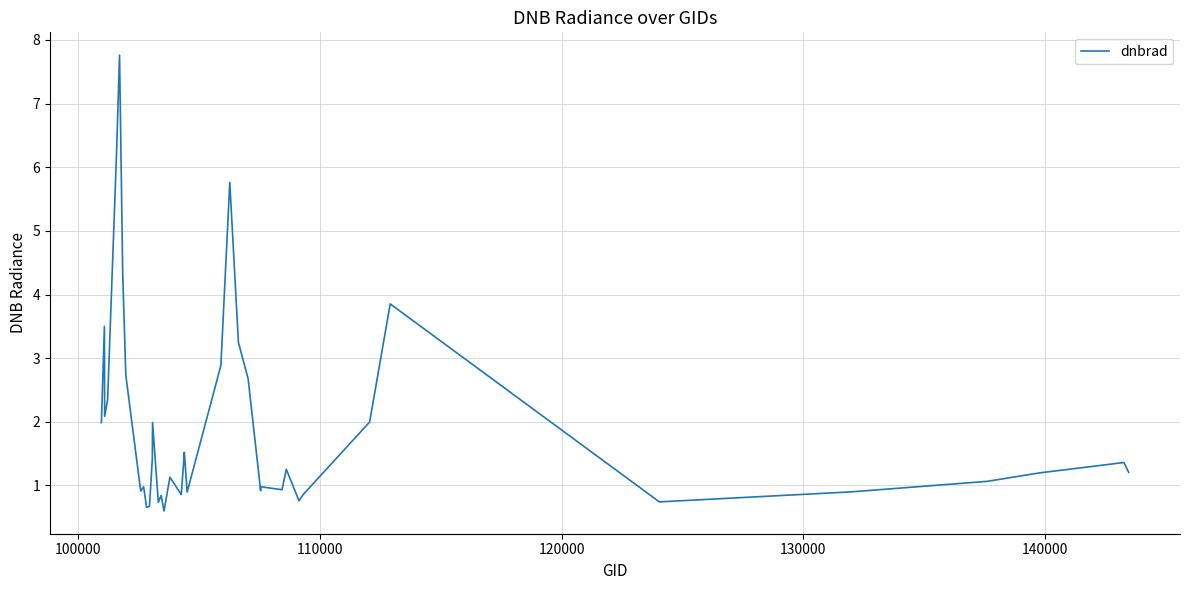

Reading left to right, transcribe all the data shown in this chart.

2.0	3.5	2.1	2.3	6.2	7.8	4.3	2.7	0.9	1.0	0.7	0.7	1.4	2.0	0.7	0.8	0.6	1.1	0.9	1.5	1.5	0.9	2.9	5.8	3.2	2.7	0.9	1.0	0.9	1.3	0.8	0.9	2.0	3.9	0.7	0.9	1.1	1.2	1.4	1.2